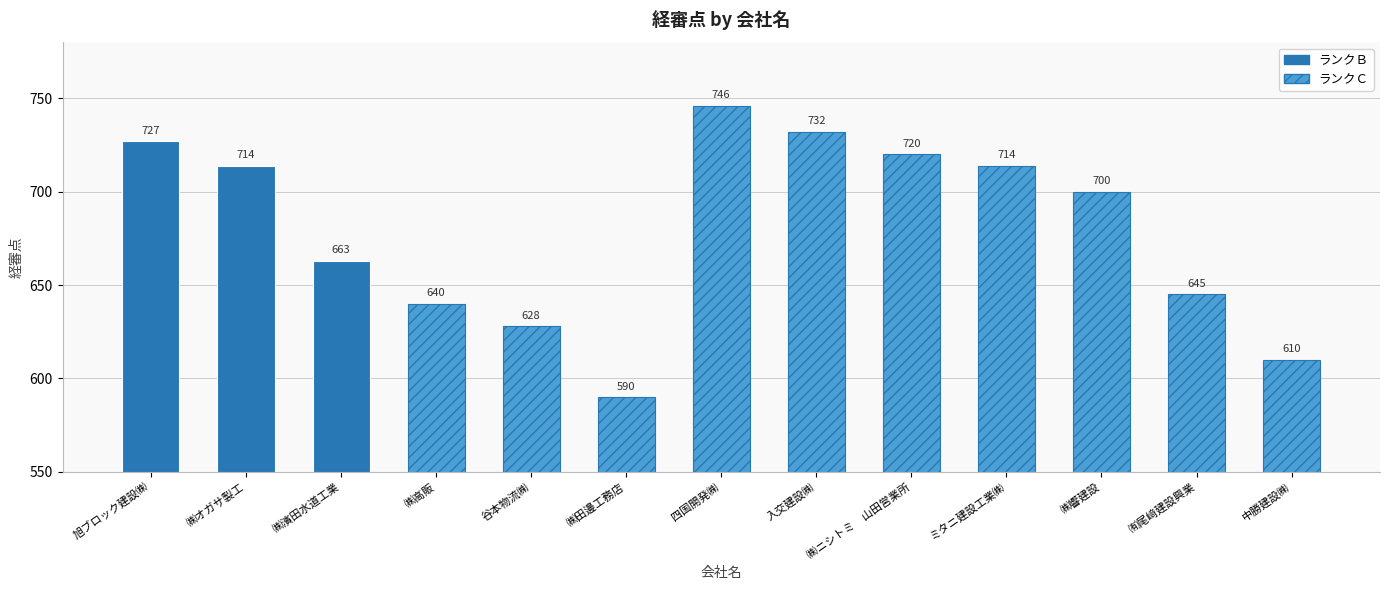

Reading left to right, transcribe all the data shown in this chart.

727	714	663	640	628	590	746	732	720	714	700	645	610